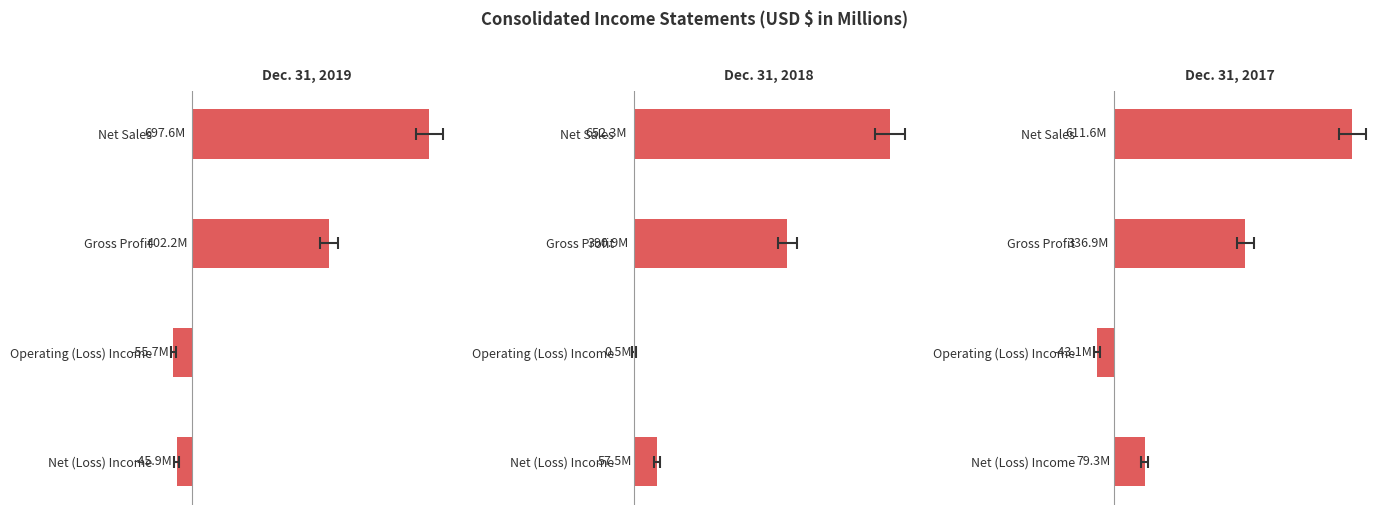

How many values in Dec. 31, 2017 are below zero?

1